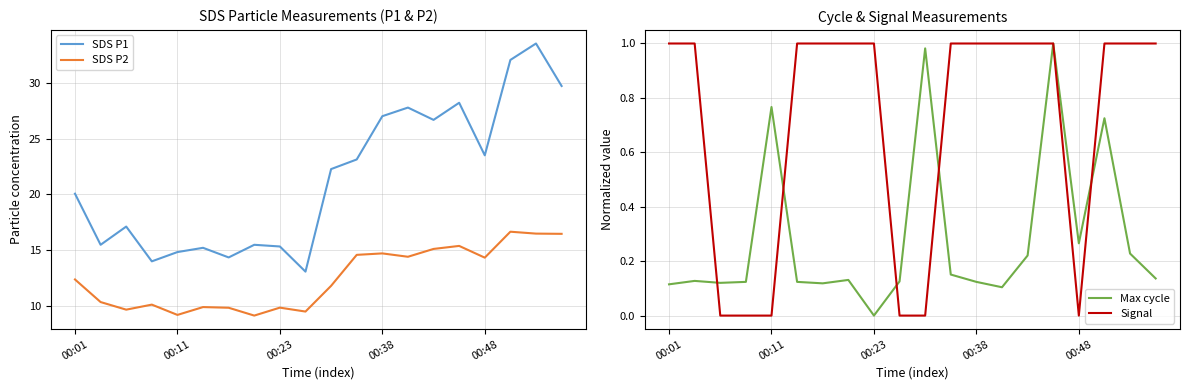

Does the chart display data point markers on the line(s)?

No